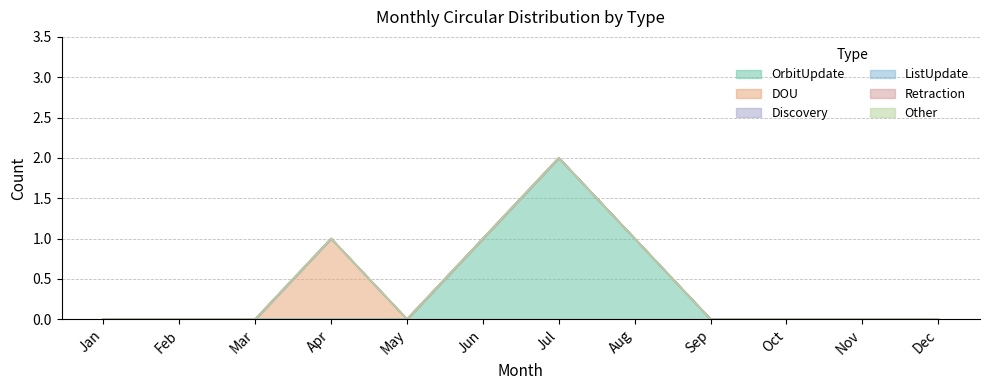

Rank the series at Oct from highest to lowest value.

OrbitUpdate, DOU, Discovery, ListUpdate, Retraction, Other